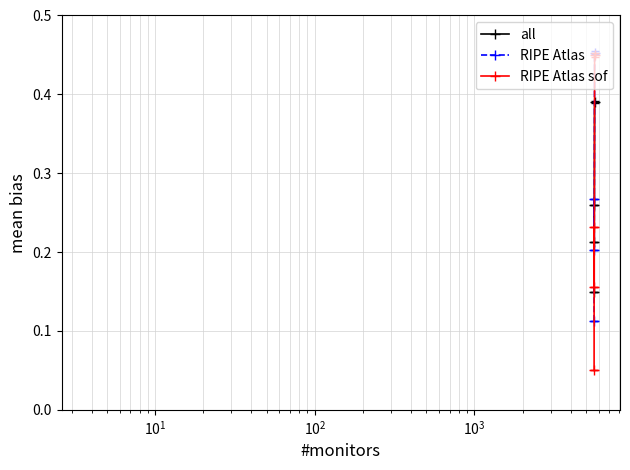

At how many categories does at least one series exceed 0?

4